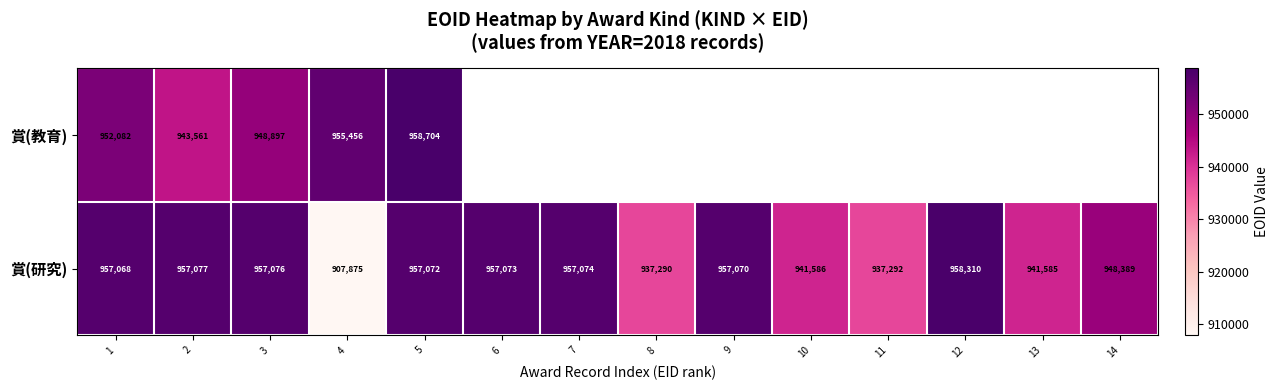

What value does the 賞(研究) series have at 3, to the nearest 50?

957100